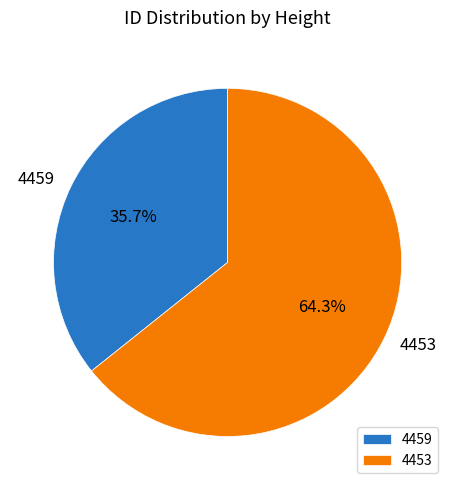

Is the sum of 4453 and 4459 greater than half?

Yes